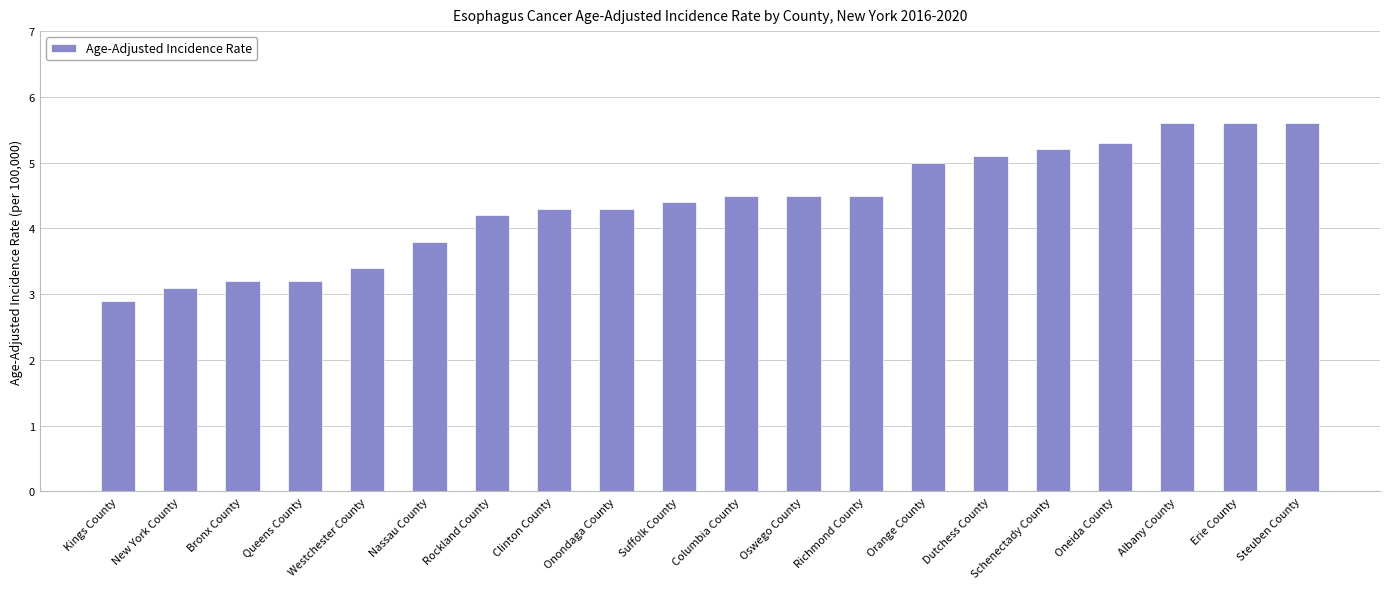

Which label corresponds to the smallest value in the chart?

Kings County